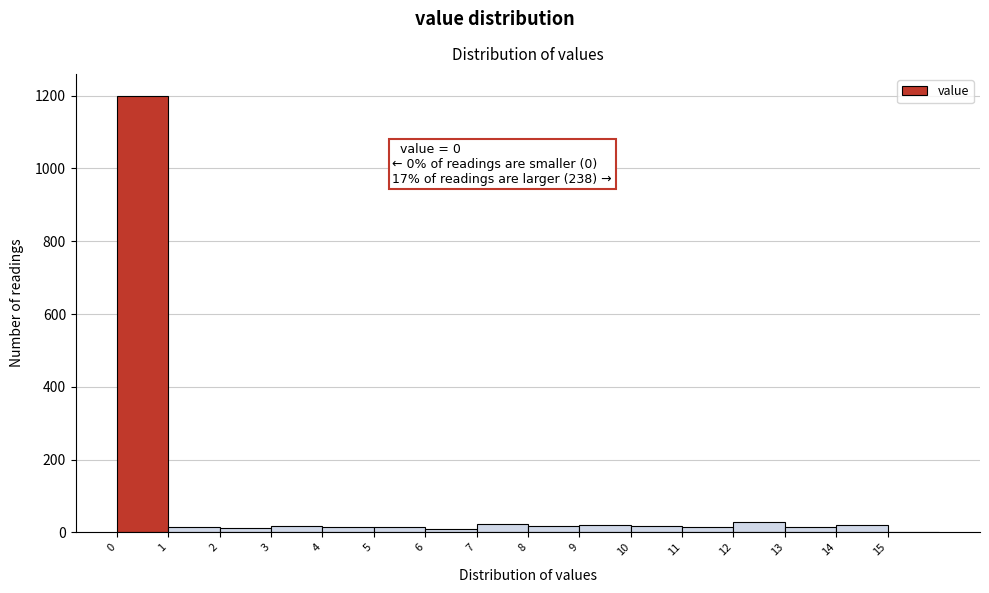

Over which range of the x-axis is the bar tallest?

0 to 1